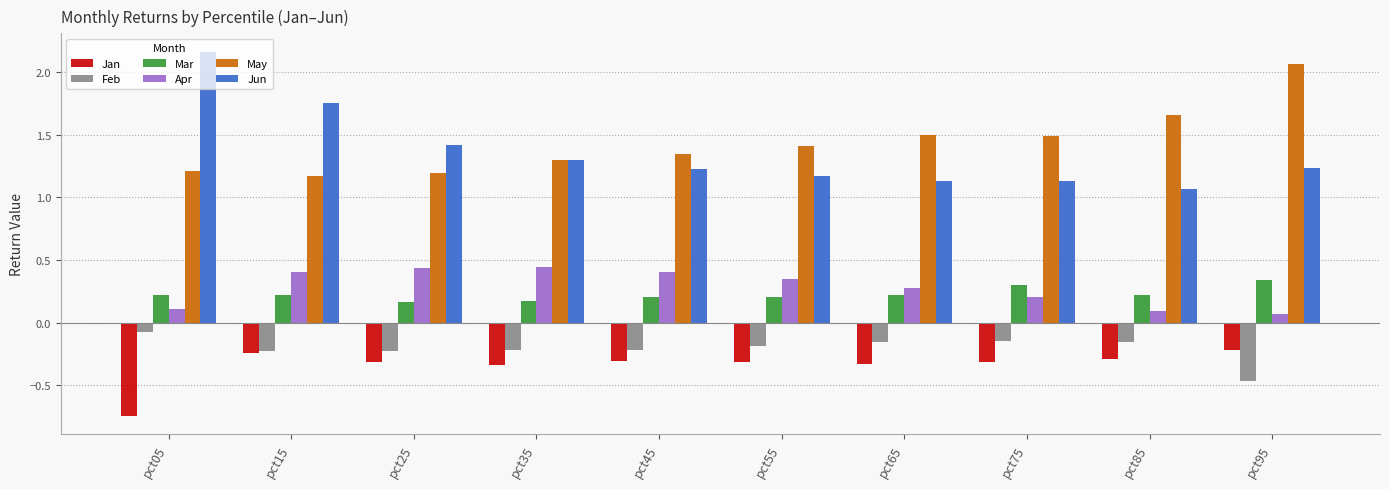

Which series has the largest range (max minus min)?

Jun